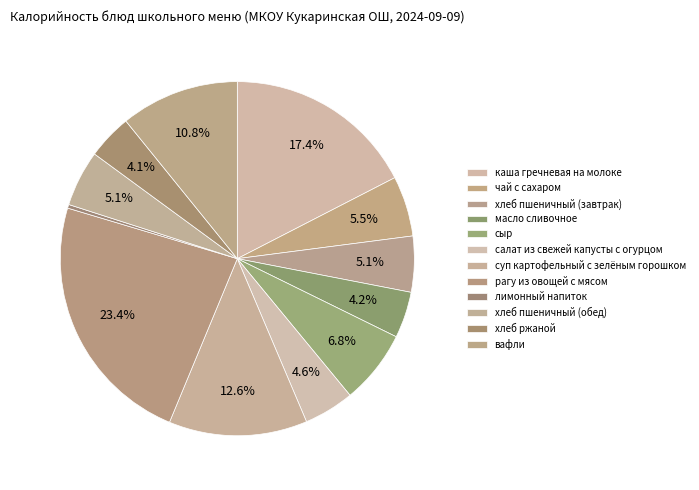

How many slices are in this pie chart?

12